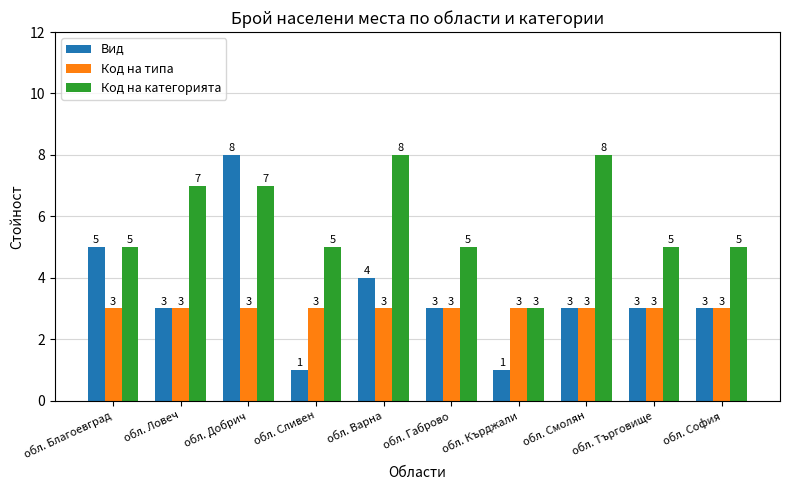

Does the chart contain any negative values?

No